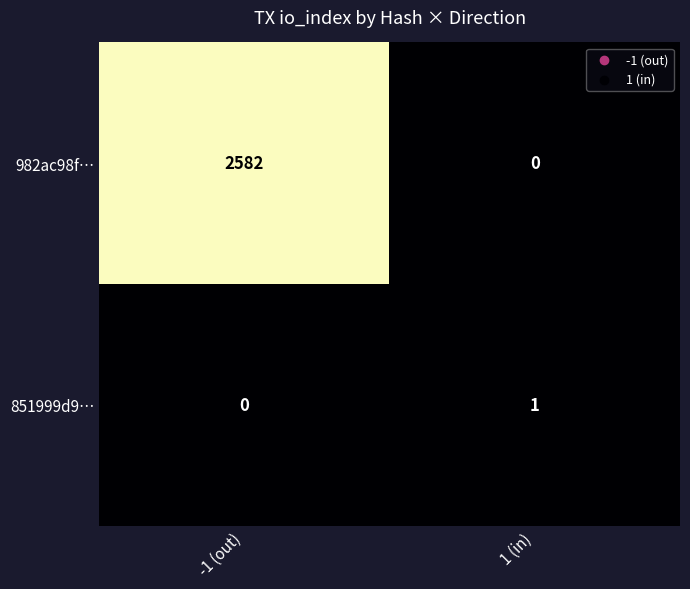

What is the sum of all 982ac98f… values?

2582